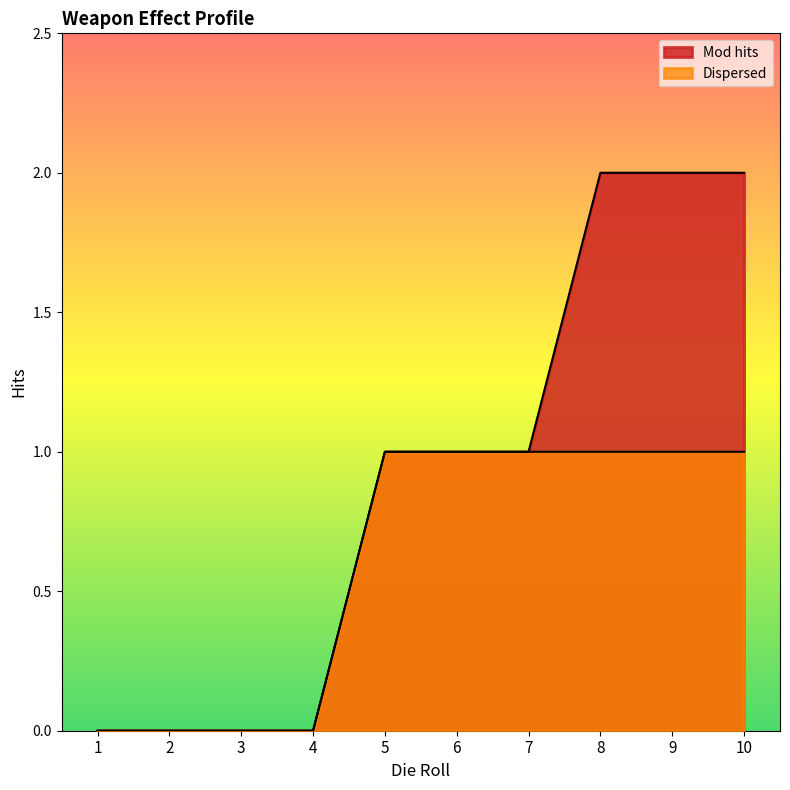

How many data points does each series have?

10